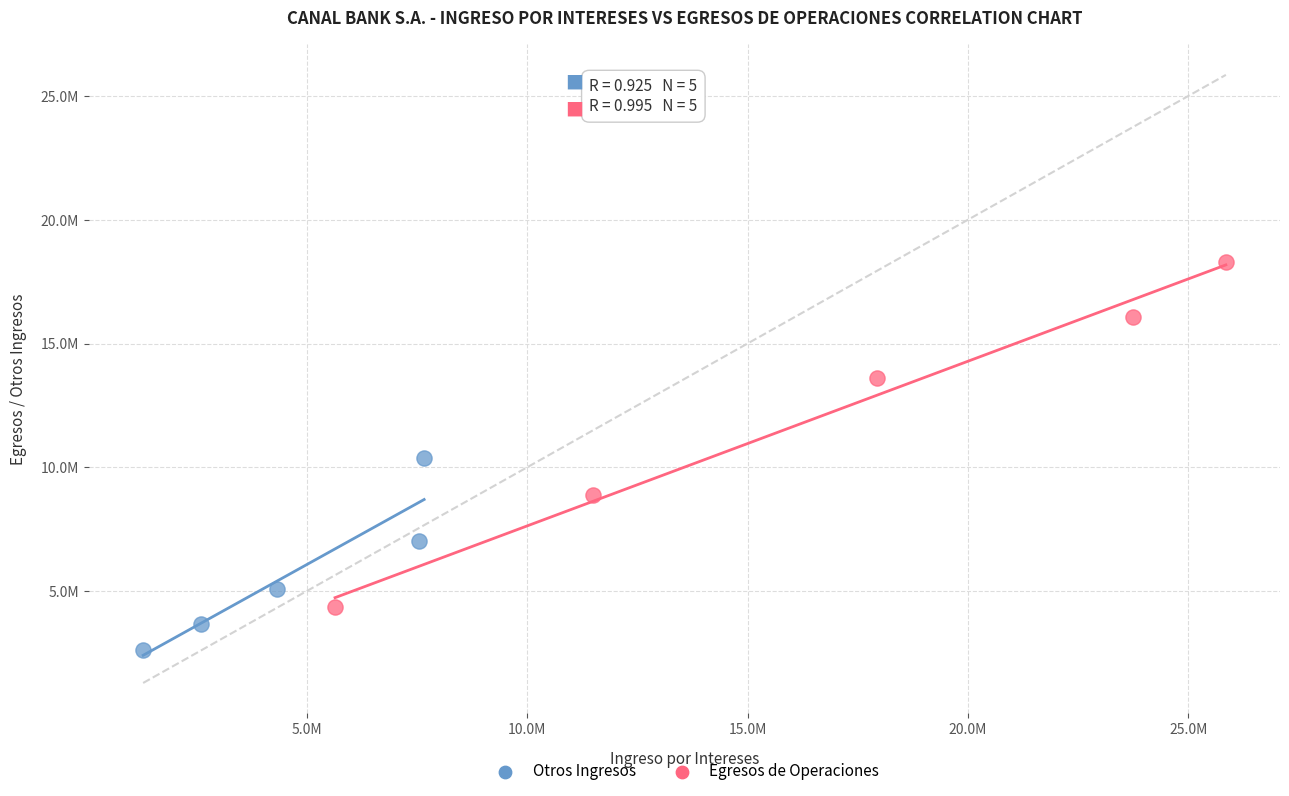

Which series reaches the minimum Y coordinate?

Otros Ingresos